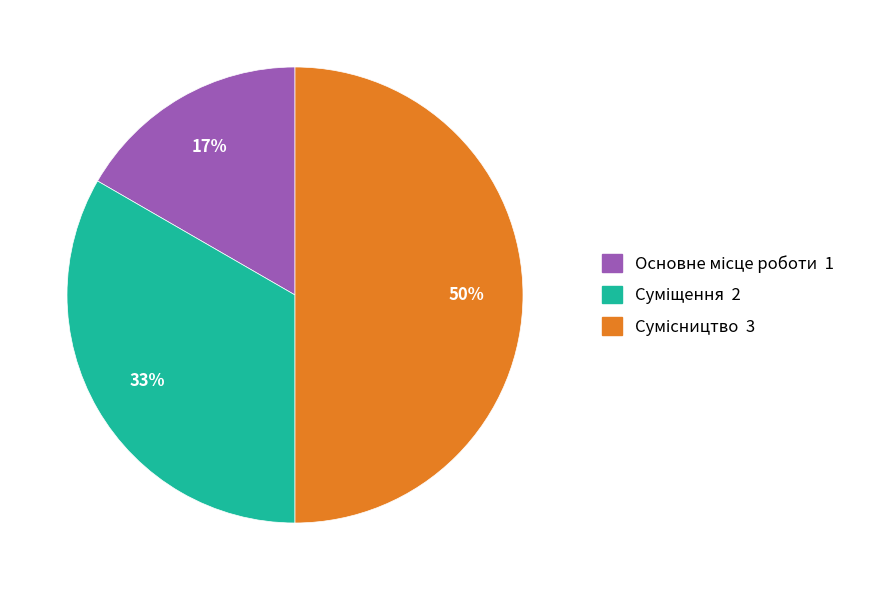

How many segments does this pie chart have?

3